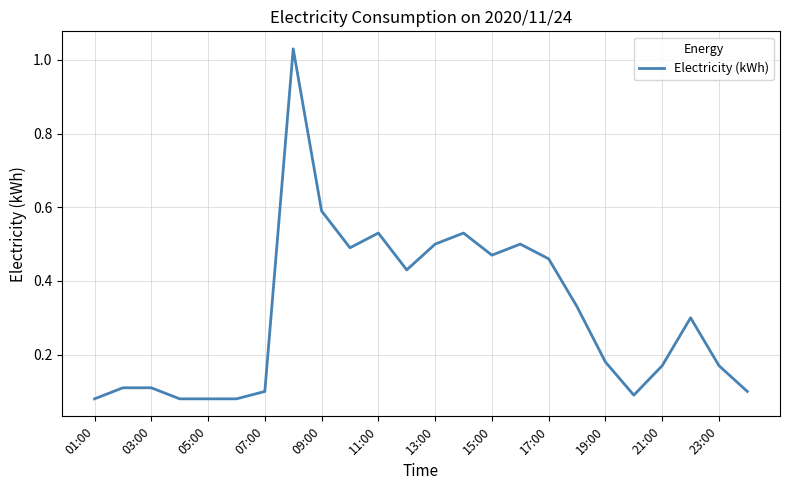

What is the minimum value shown in the chart?

0.1